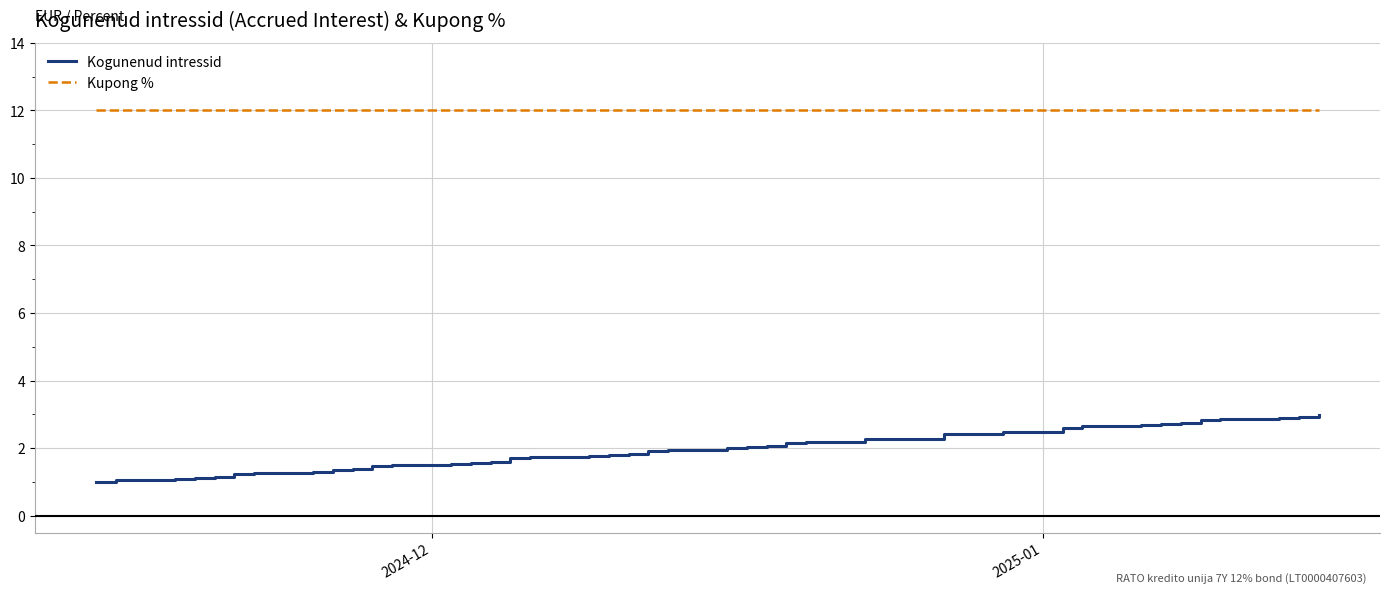

How many series are shown in this chart?

2